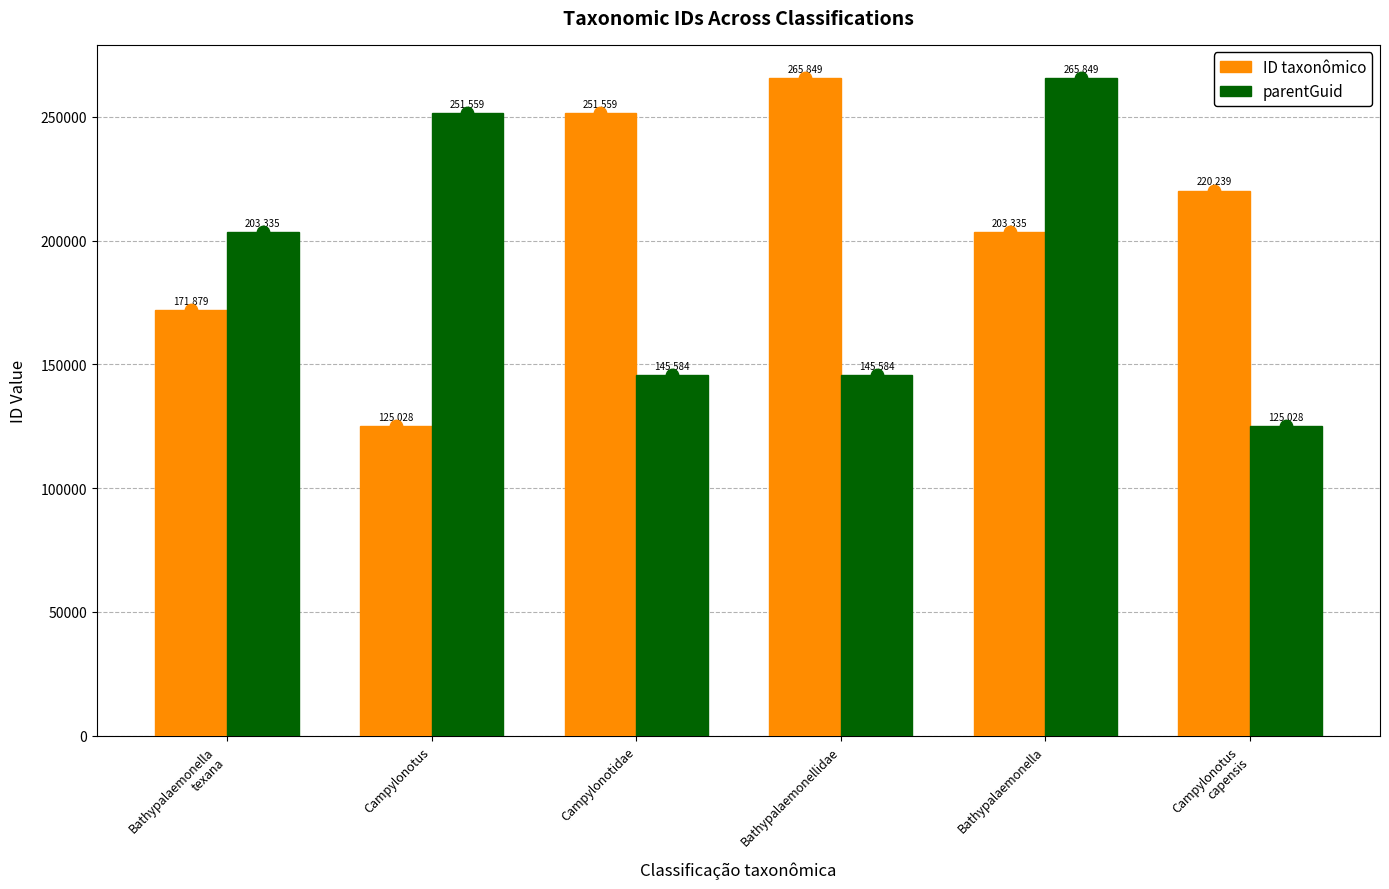

At how many categories does at least one series exceed 179441?

6